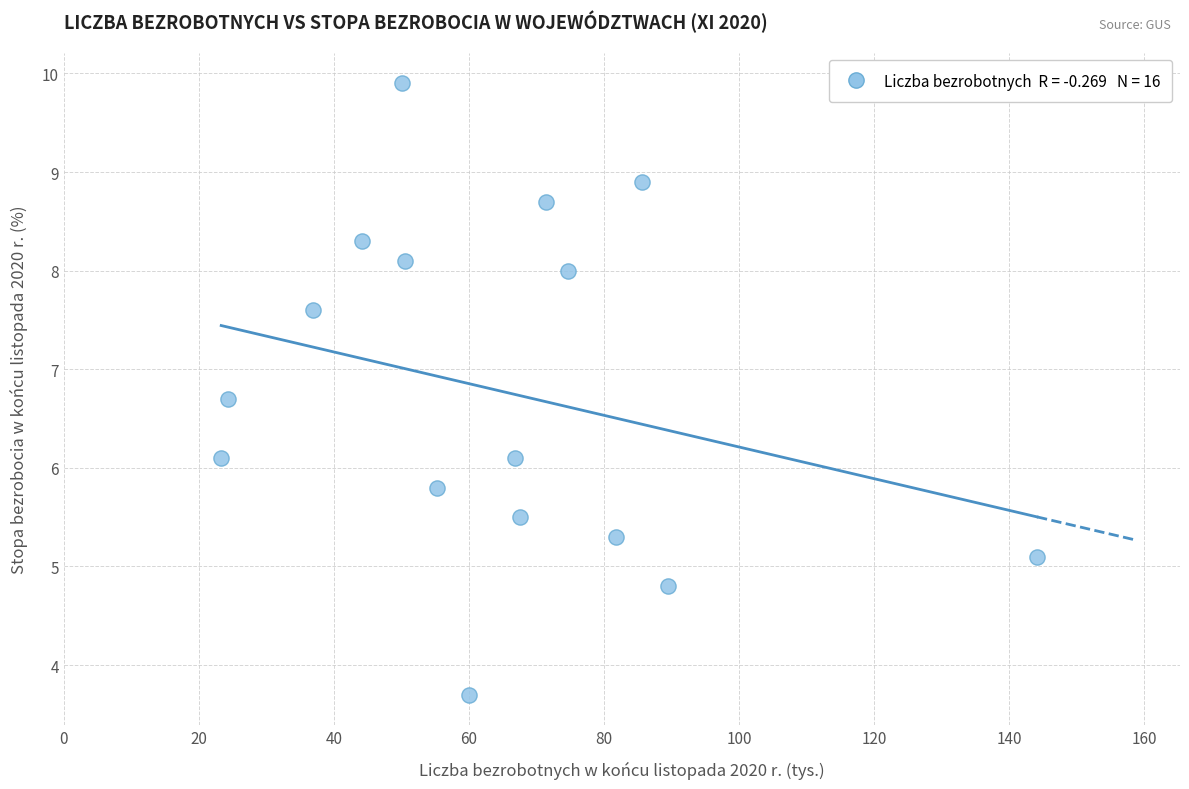

What is the range of Y values (max minus min)?

6.2